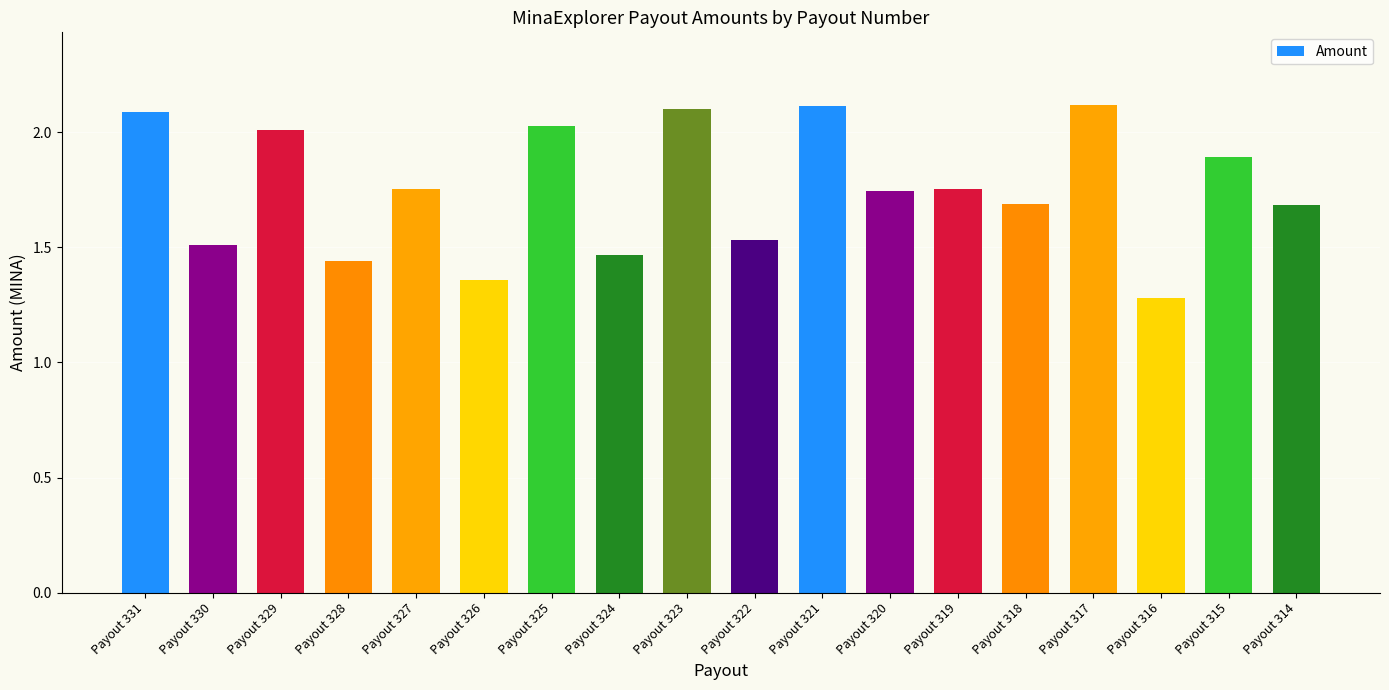

What is the sum of the values at Payout 314 and Payout 318?

3.4